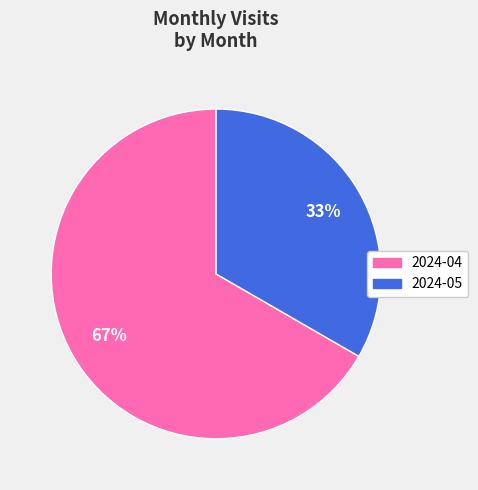

Does any single category account for the majority?

Yes